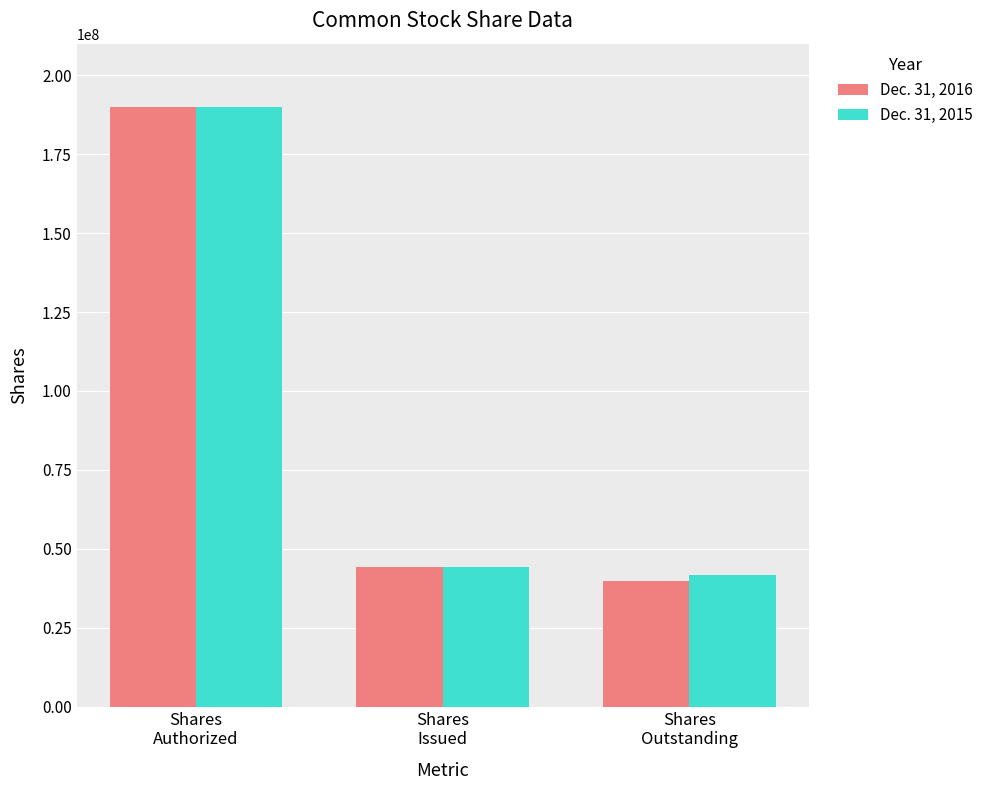

How many values in the Dec. 31, 2015 series are below 44145080?

1